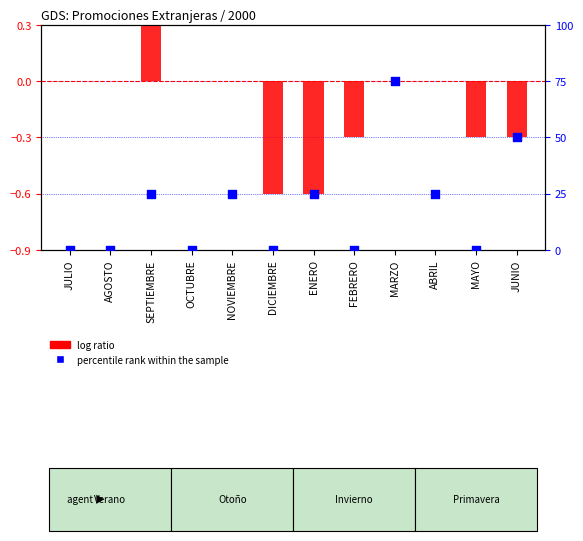

What are all the series names shown in the legend?

log ratio, percentile rank within the sample